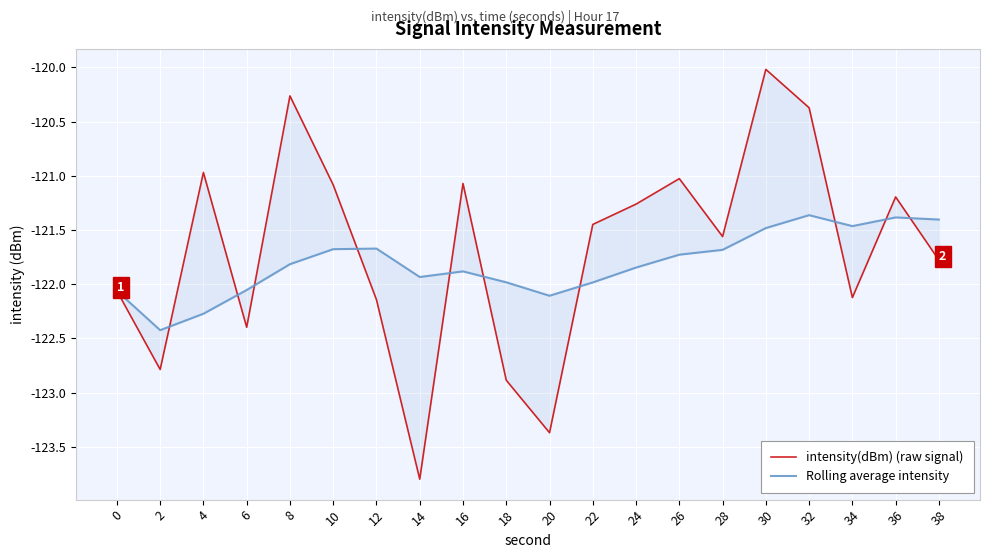

Between 16 and 12, which is larger?

16